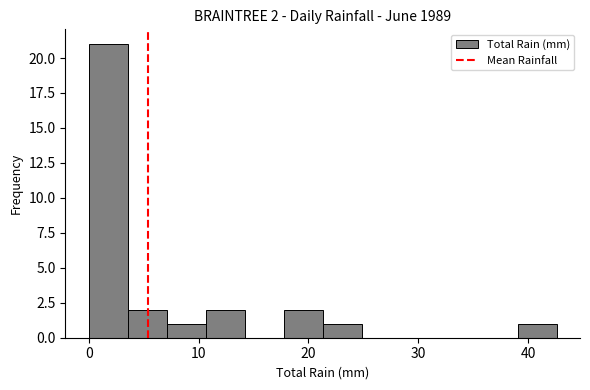

Read against the x-axis, roughly where is the centre of the tallest bar?

2